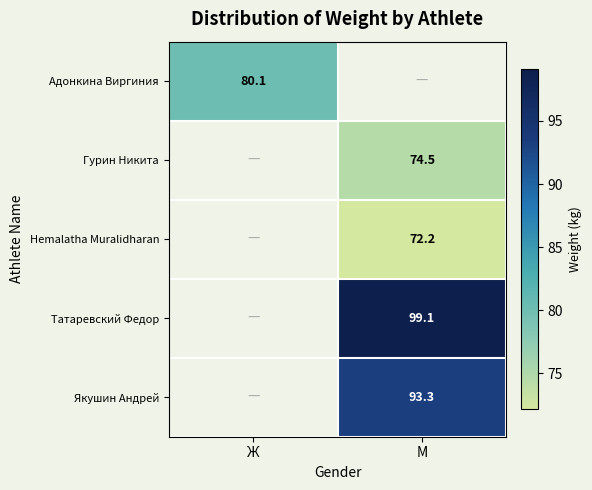

The value of Гурин Никита at М is 46.7. True or false?

False